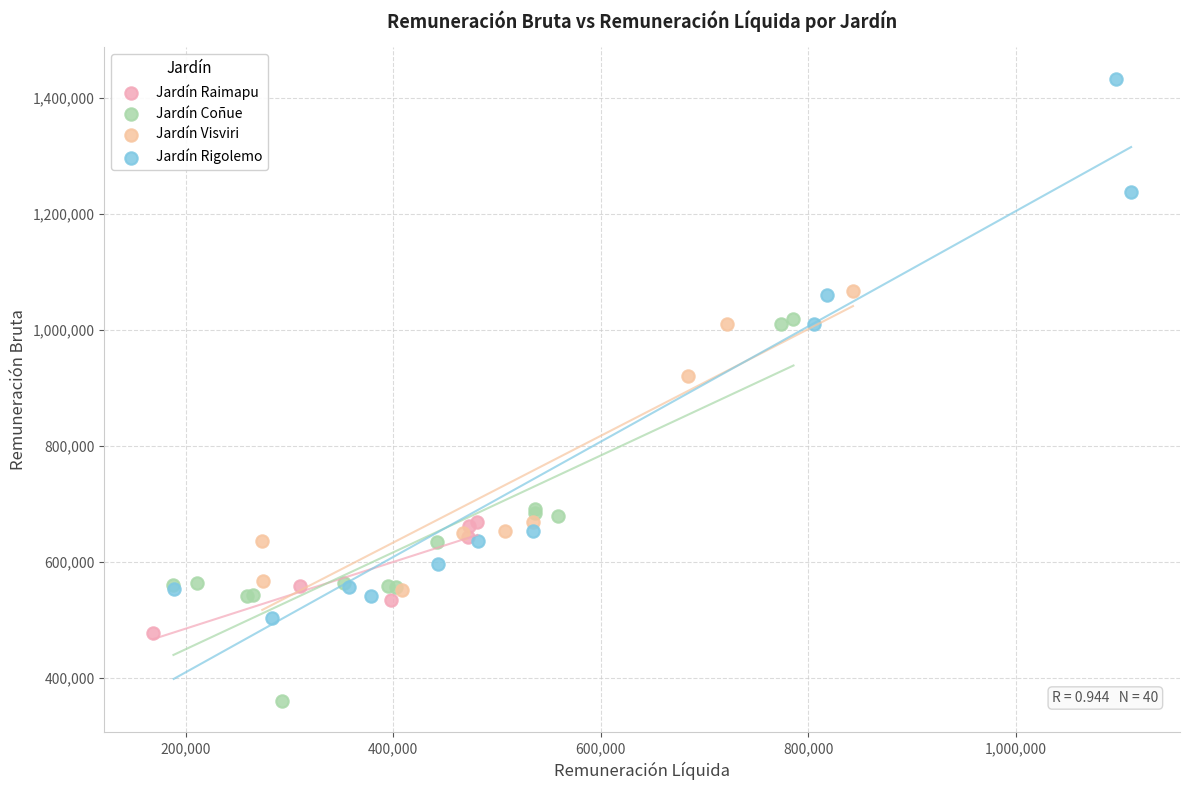

Which series contains the highest Y value?

Jardín Rigolemo